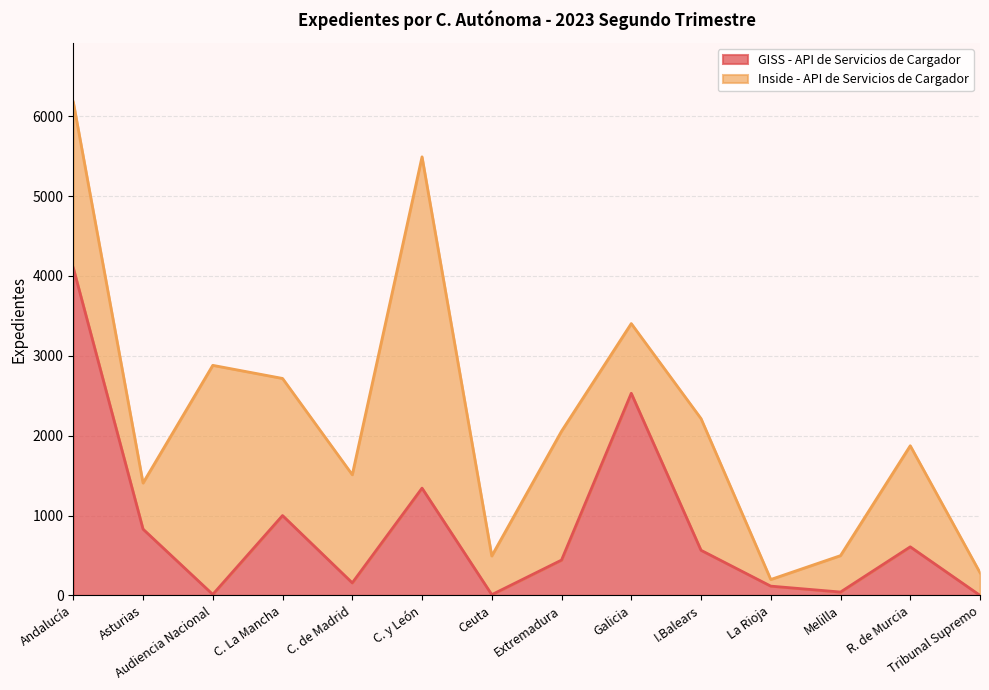

Reading left to right, transcribe all the data shown in this chart.

4102	830	12	1000	157	1343	9	442	2531	565	116	42	608	0